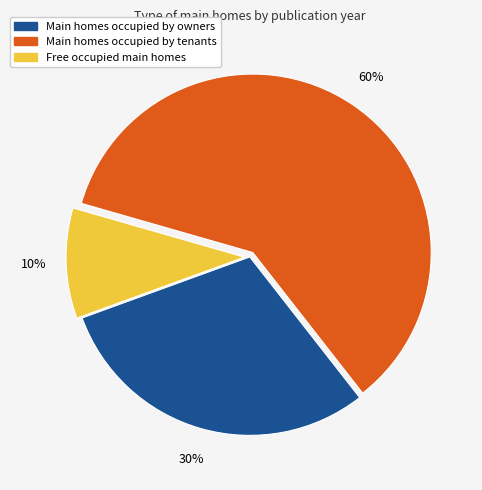

To the nearest percent, what is the average slice percentage?

33%